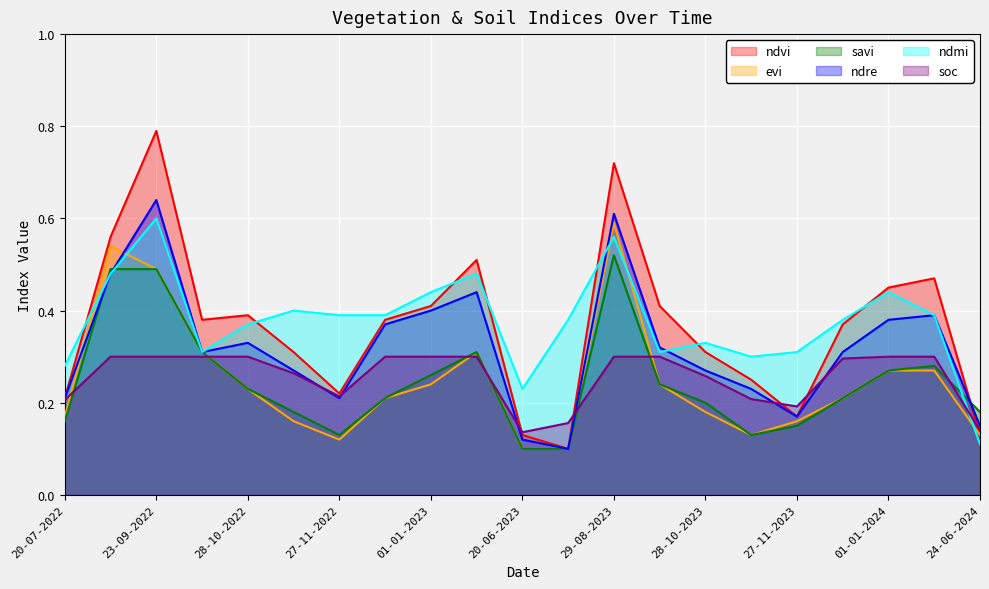

True or false: ndmi has more than 0 points higher than both neighbors.

True